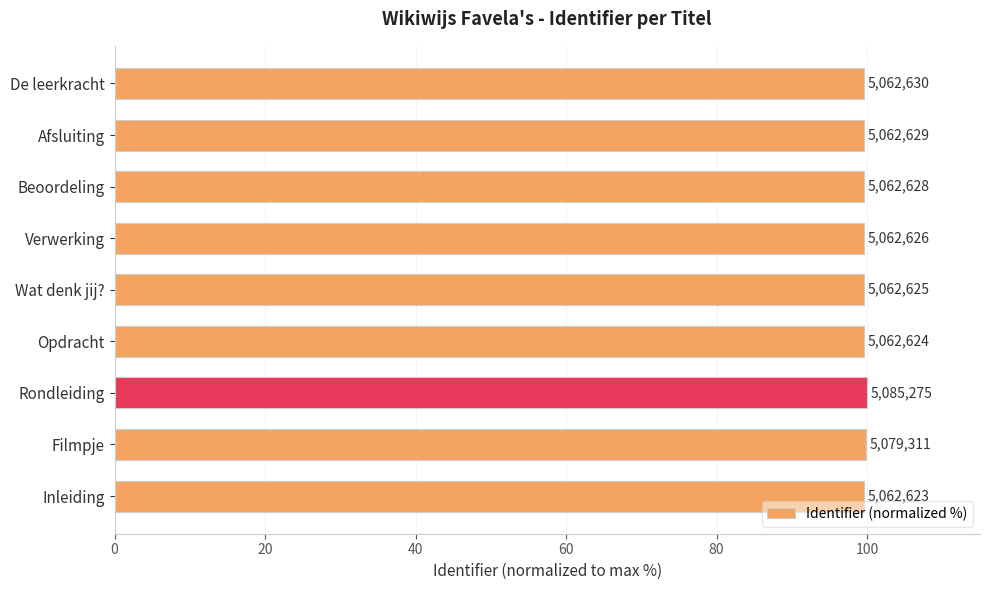

Are the bars horizontal?

Yes